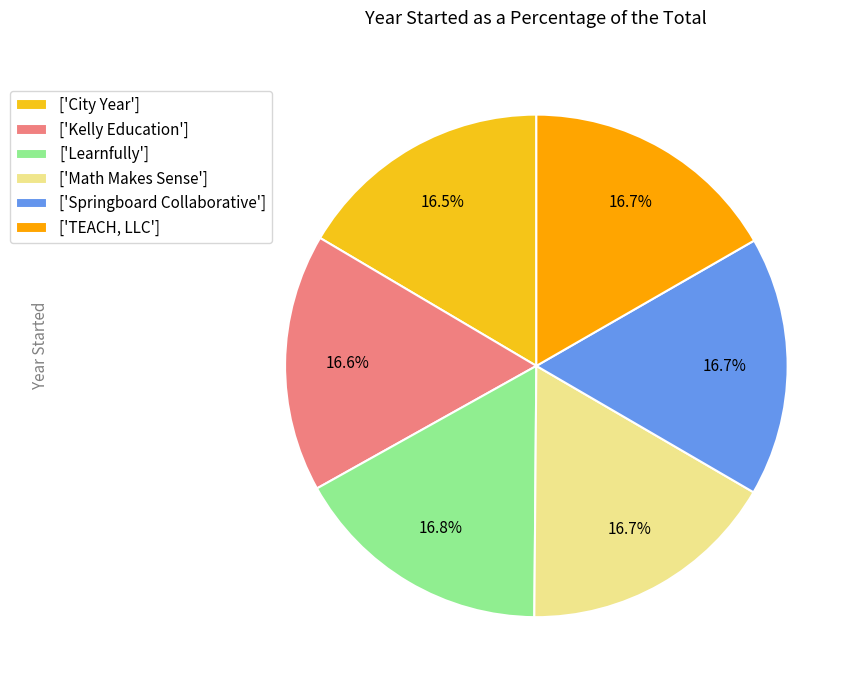

What portion of the pie excludes ['Learnfully']?

83.2%